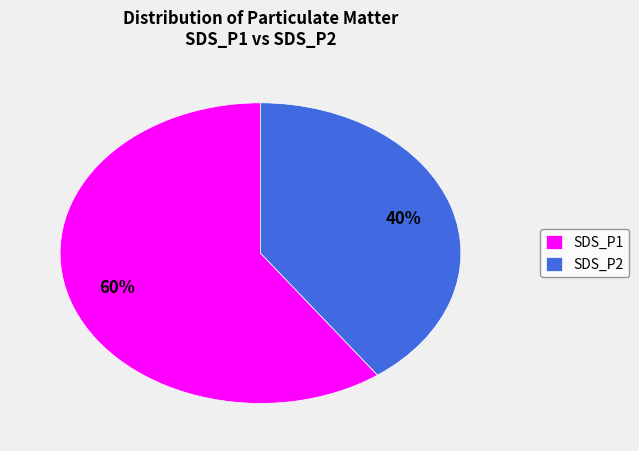

The SDS_P2 slice represents 40% of the pie. True or false?

True